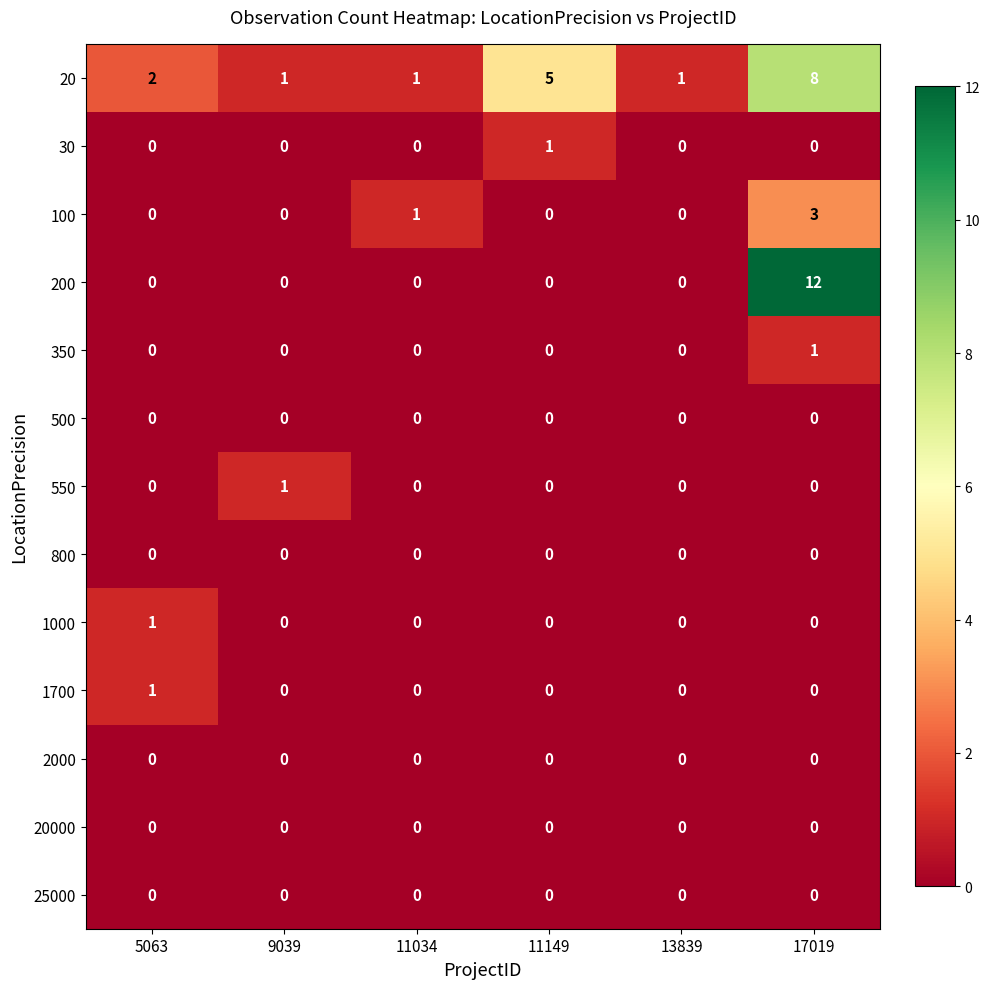

How many series are shown in this chart?

13